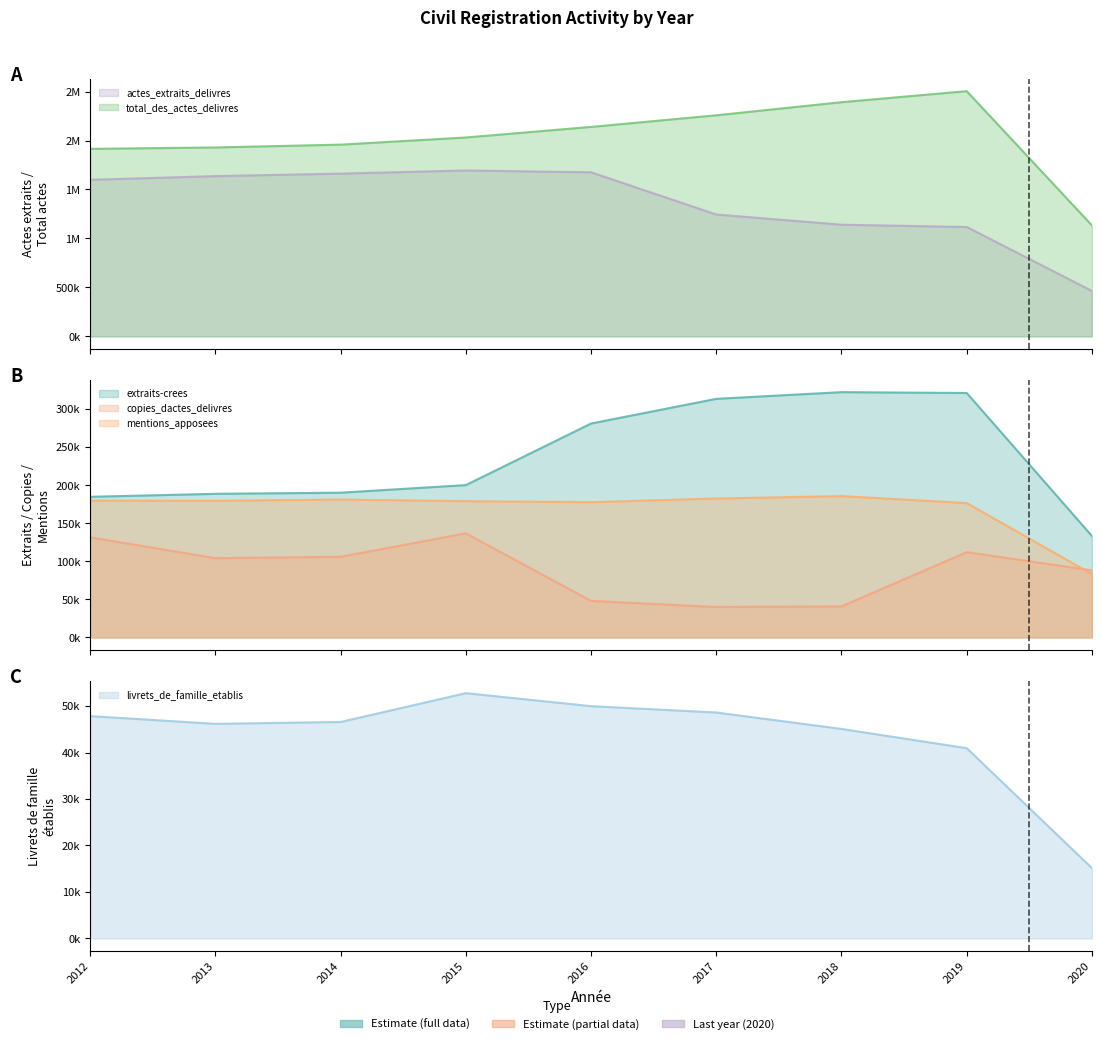

At 2020, list the series in order from largest to smallest.

total_des_actes_delivres, actes_extraits_delivres, extraits-crees, copies_dactes_delivres, mentions_apposees, livrets_de_famille_etablis